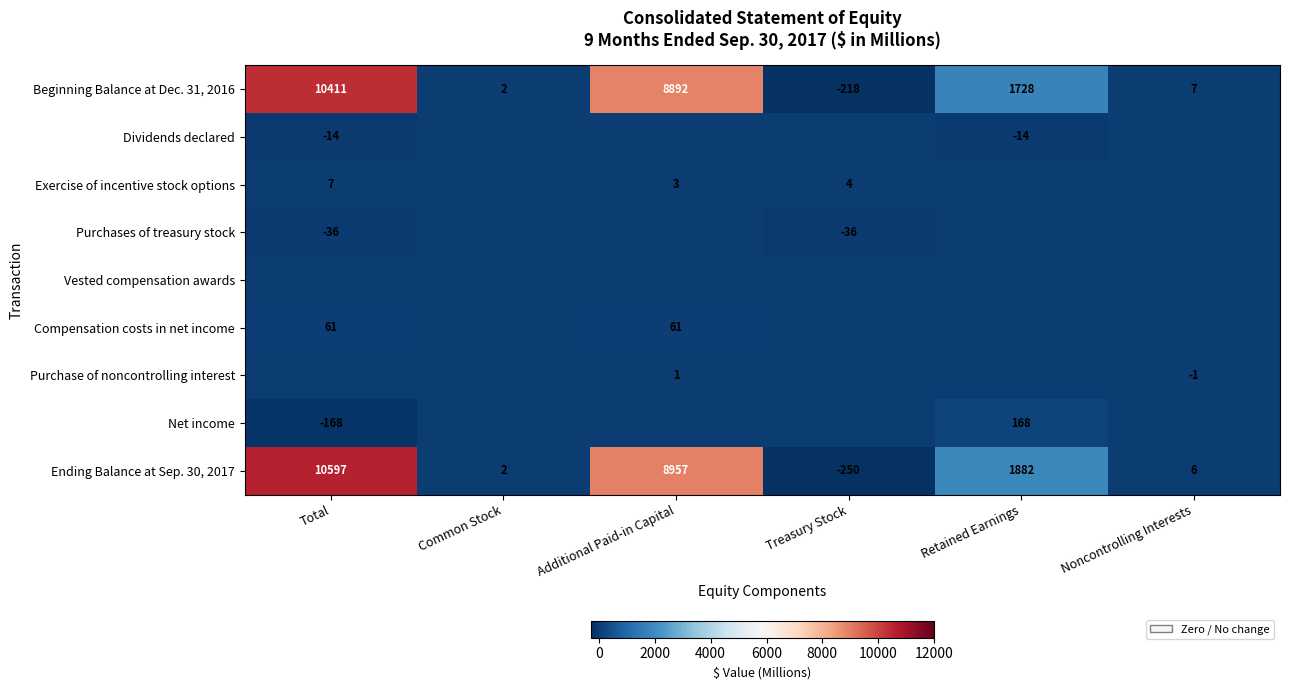

What is the difference between the maximum and minimum values in the Beginning Balance at Dec. 31, 2016 series?

10629